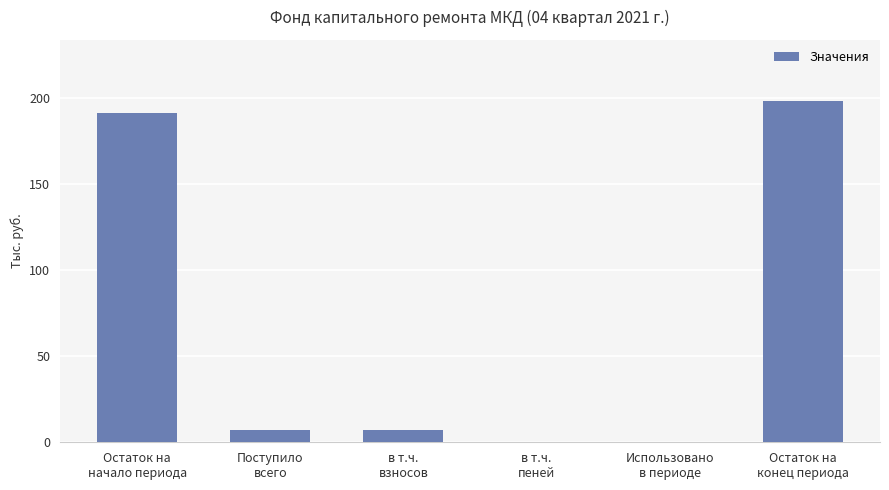

Which category has the highest value across all series?

Остаток на
конец периода